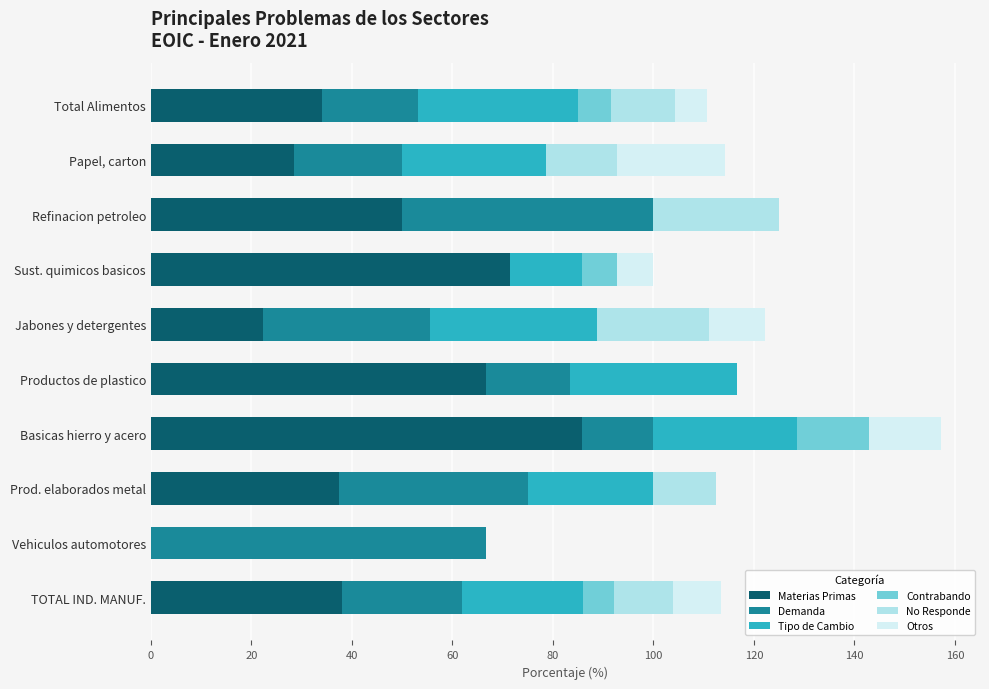

What is the total value across all series at Productos de plastico?

116.7